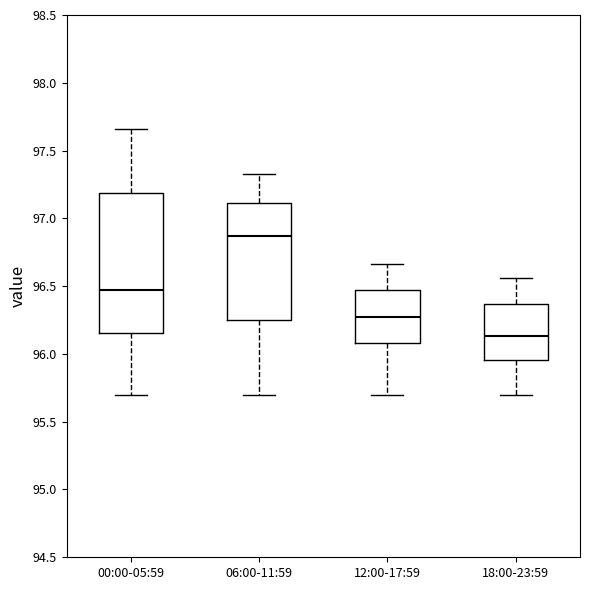

Reading left to right, read every box against the y-axis: the position of its median line, the range the box covers, and the ends of its whiskers. The values are not printed on the chart, so give them approximately, as read against the axis.

00:00-05:59: median 96.45, box 96.15 to 97.20, whiskers 95.70 to 97.65
06:00-11:59: median 96.85, box 96.25 to 97.10, whiskers 95.70 to 97.35
12:00-17:59: median 96.25, box 96.10 to 96.45, whiskers 95.70 to 96.65
18:00-23:59: median 96.15, box 95.95 to 96.35, whiskers 95.70 to 96.55